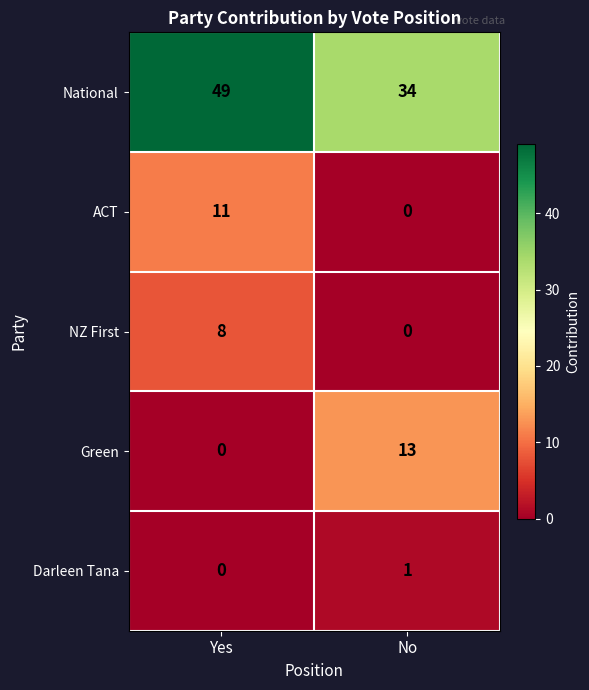

Reading left to right, extract all data points from this chart.

National: Yes=49	No=34
ACT: Yes=11	No=0
NZ First: Yes=8	No=0
Green: Yes=0	No=13
Darleen Tana: Yes=0	No=1